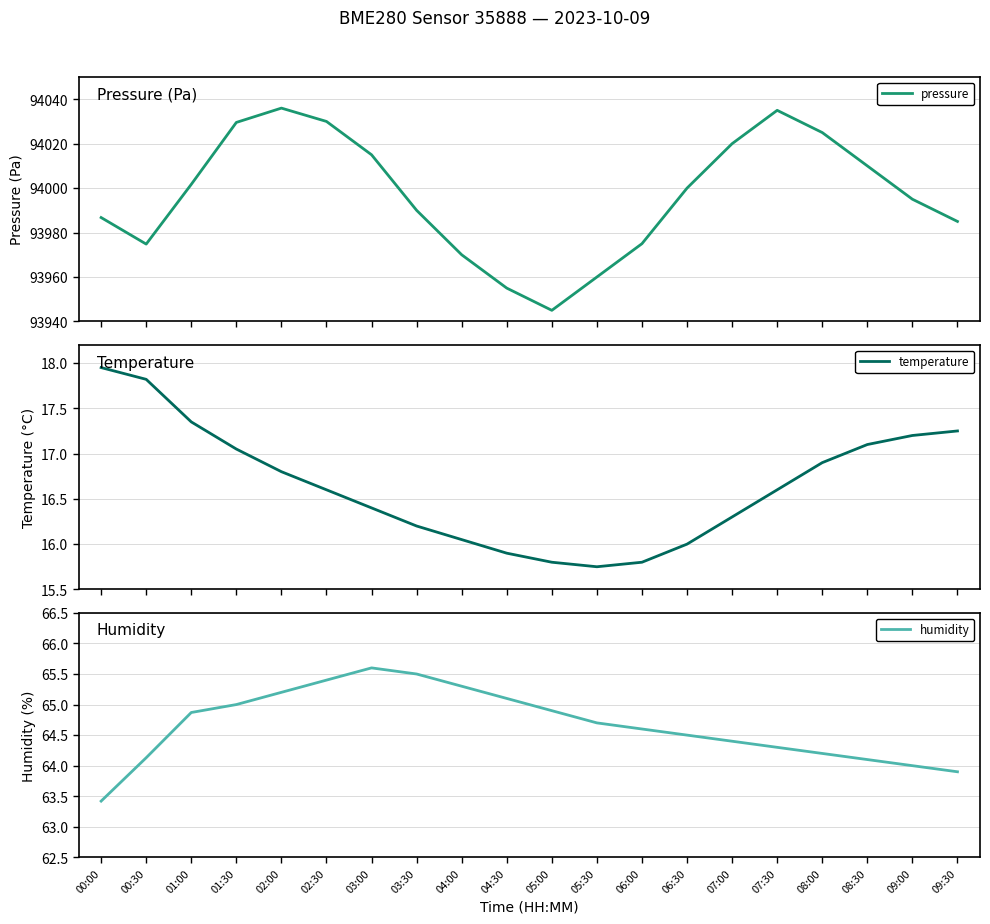

True or false: temperature and humidity intersect in this chart.

False